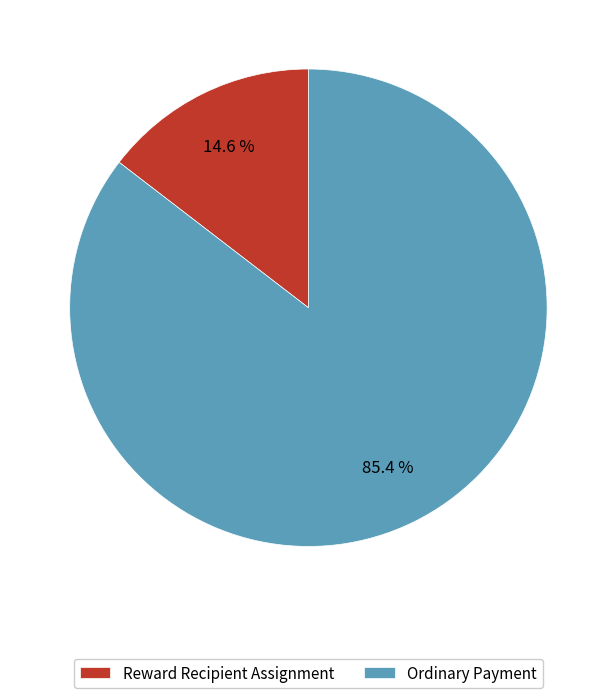

The Ordinary Payment slice represents 85% of the pie. True or false?

True